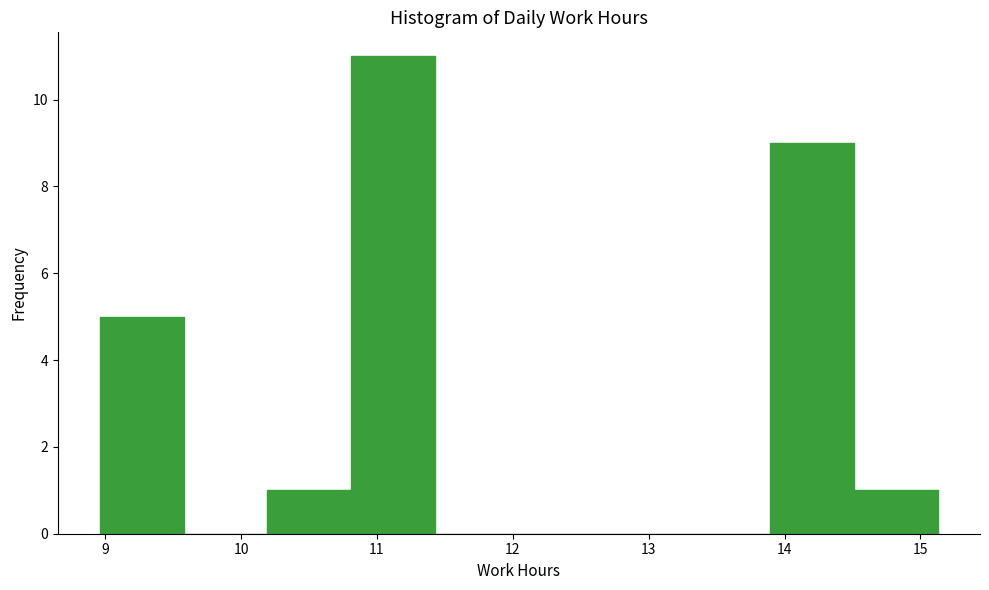

What is the height of the bar covering 14.5 to 15.1 on the x-axis? Neither the bar edges nor the heights are printed on the chart, so give them approximately, as read against the axes.

1